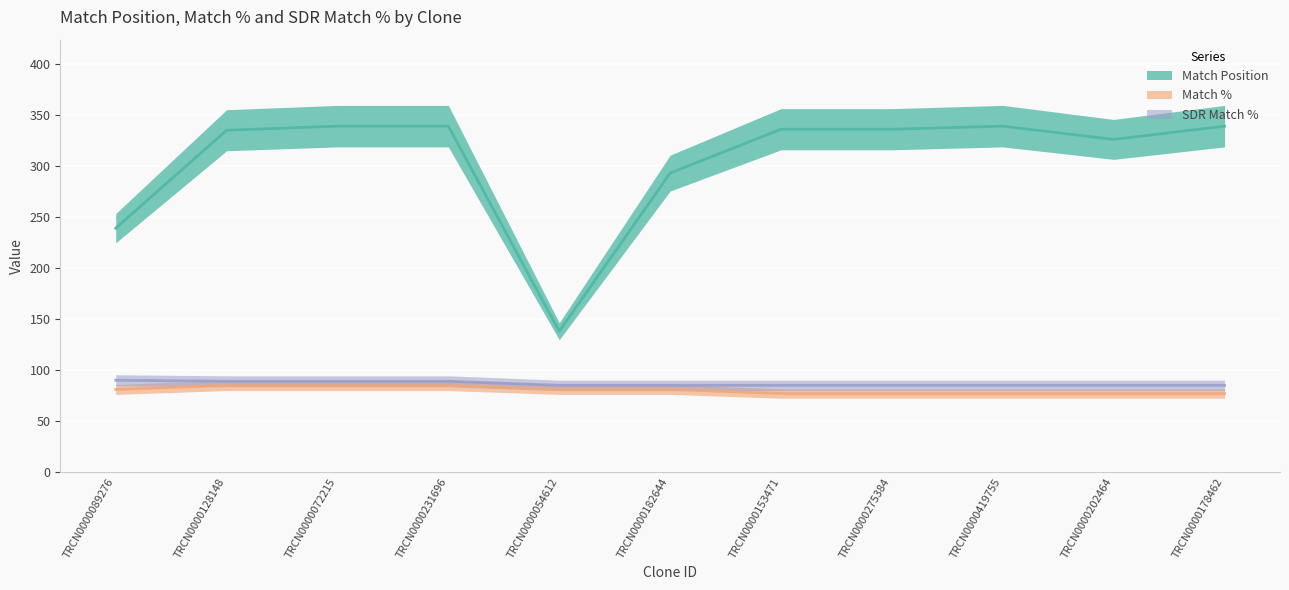

What is the total value across all series at TRCN0000072215?

513